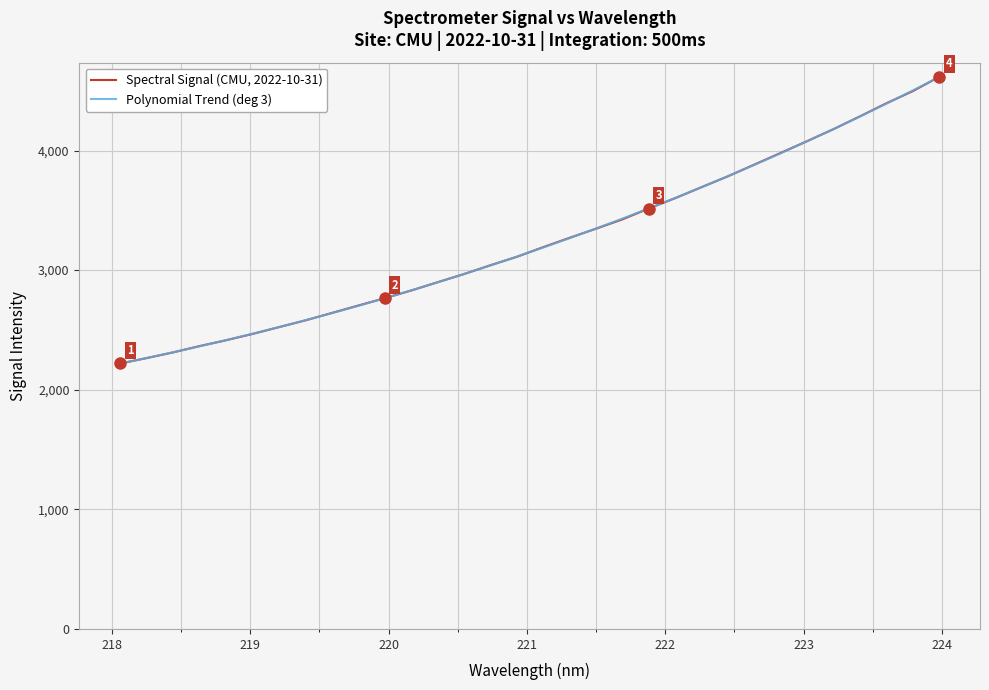

Rank the series by their maximum value, from highest to lowest.

Spectral Signal (CMU, 2022-10-31), Polynomial Trend (deg 3)